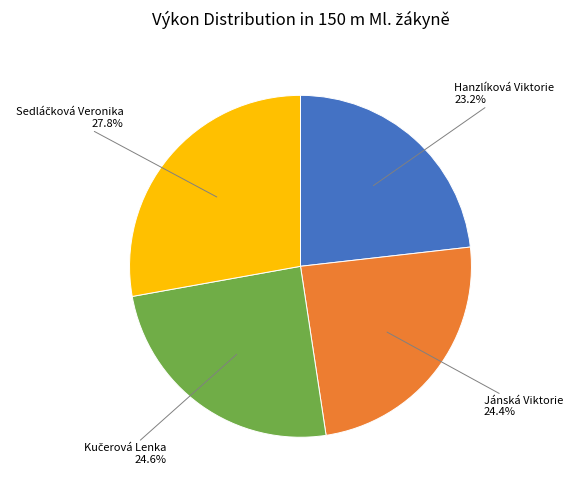

Is there a majority slice in this chart?

No